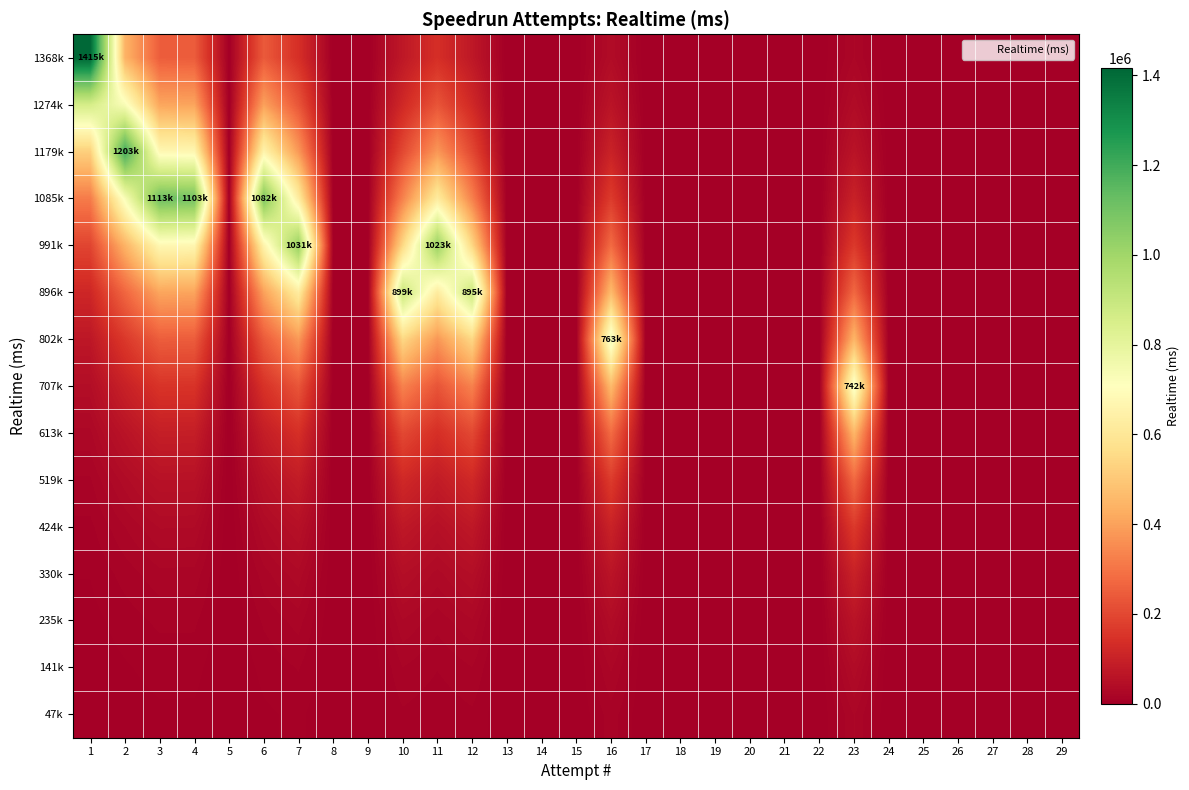

Reading right to left, list all the values displayed in this chart.

47k: 29=0.0	28=0.0	27=0.0	26=0.0	25=0.0	24=0.0	23=22408.3	22=0.0	21=0.0	20=0.0	19=0.0	18=0.0	17=0.0	16=13989.5	15=0.0	14=0.0	13=0.0	12=9947.7	11=6896.2	10=9988.2	9=0.0	8=0.0	7=6950.0	6=4424.9	5=0.0	4=4510.3	3=4552.7	2=2982.5	1=1291.0
141k: 29=0.0	28=0.0	27=0.0	26=0.0	25=0.0	24=0.0	23=36945.0	22=0.0	21=0.0	20=0.0	19=0.0	18=0.0	17=0.0	16=23064.8	15=0.0	14=0.0	13=0.0	12=16401.0	11=11370.0	10=16467.8	9=0.0	8=0.0	7=11458.6	6=7295.5	5=0.0	4=7436.3	3=7506.1	2=4917.3	1=2128.6
235k: 29=0.0	28=0.0	27=0.0	26=0.0	25=0.0	24=0.0	23=60912.1	22=0.0	21=0.0	20=0.0	19=0.0	18=0.0	17=0.0	16=38027.4	15=0.0	14=0.0	13=0.0	12=27040.6	11=18745.9	10=27150.9	9=0.0	8=0.0	7=18892.1	6=12028.2	5=0.0	4=12260.3	3=12375.4	2=8107.2	1=3509.4
330k: 29=0.0	28=0.0	27=0.0	26=0.0	25=0.0	24=0.0	23=100427.0	22=0.0	21=0.0	20=0.0	19=0.0	18=0.0	17=0.0	16=62696.6	15=0.0	14=0.0	13=0.0	12=44582.4	11=30906.8	10=44764.2	9=0.0	8=0.0	7=31147.7	6=19831.2	5=0.0	4=20213.8	3=20403.6	2=13366.6	1=5786.1
424k: 29=0.0	28=0.0	27=0.0	26=0.0	25=0.0	24=0.0	23=165576.2	22=0.0	21=0.0	20=0.0	19=0.0	18=0.0	17=0.0	16=103369.2	15=0.0	14=0.0	13=0.0	12=73504.0	11=50956.7	10=73803.7	9=0.0	8=0.0	7=51353.9	6=32696.1	5=0.0	4=33327.0	3=33639.9	2=22037.8	1=9539.6
519k: 29=0.0	28=0.0	27=0.0	26=0.0	25=0.0	24=0.0	23=272989.0	22=0.0	21=0.0	20=0.0	19=0.0	18=0.0	17=0.0	16=170427.0	15=0.0	14=0.0	13=0.0	12=121187.6	11=84013.4	10=121681.7	9=0.0	8=0.0	7=84668.3	6=53906.7	5=0.0	4=54946.9	3=55462.7	2=36334.2	1=15728.2
613k: 29=0.0	28=0.0	27=0.0	26=0.0	25=0.0	24=0.0	23=450082.7	22=0.0	21=0.0	20=0.0	19=0.0	18=0.0	17=0.0	16=280986.7	15=0.0	14=0.0	13=0.0	12=199804.6	11=138514.7	10=200619.2	9=0.0	8=0.0	7=139594.4	6=88877.1	5=0.0	4=90592.1	3=91442.6	2=59904.9	1=25931.4
707k: 29=0.0	28=0.0	27=0.0	26=0.0	25=0.0	24=0.0	23=742061.0	22=0.0	21=0.0	20=0.0	19=0.0	18=0.0	17=0.0	16=463268.7	15=0.0	14=0.0	13=0.0	12=329422.1	11=228372.2	10=330765.2	9=0.0	8=0.0	7=230152.3	6=146533.6	5=0.0	4=149361.2	3=150763.4	2=98766.5	1=42753.6
802k: 29=0.0	28=0.0	27=0.0	26=0.0	25=0.0	24=0.0	23=450082.7	22=0.0	21=0.0	20=0.0	19=0.0	18=0.0	17=0.0	16=763801.0	15=0.0	14=0.0	13=0.0	12=543125.2	11=376522.0	10=545339.6	9=0.0	8=0.0	7=379457.0	6=241593.1	5=0.0	4=246254.9	3=248566.8	2=162838.4	1=70488.8
896k: 29=0.0	28=0.0	27=0.0	26=0.0	25=0.0	24=0.0	23=272989.0	22=0.0	21=0.0	20=0.0	19=0.0	18=0.0	17=0.0	16=463268.7	15=0.0	14=0.0	13=0.0	12=895462.0	11=620779.9	10=899113.0	9=0.0	8=0.0	7=625618.8	6=398319.6	5=0.0	4=406005.7	3=409817.3	2=268475.1	1=116216.4
991k: 29=0.0	28=0.0	27=0.0	26=0.0	25=0.0	24=0.0	23=165576.2	22=0.0	21=0.0	20=0.0	19=0.0	18=0.0	17=0.0	16=280986.7	15=0.0	14=0.0	13=0.0	12=543125.2	11=1023493.0	10=545339.6	9=0.0	8=0.0	7=1031471.0	6=656718.0	5=0.0	4=669390.3	3=675674.5	2=442640.6	1=191608.5
1085k: 29=0.0	28=0.0	27=0.0	26=0.0	25=0.0	24=0.0	23=100427.0	22=0.0	21=0.0	20=0.0	19=0.0	18=0.0	17=0.0	16=170427.0	15=0.0	14=0.0	13=0.0	12=329422.1	11=620779.9	10=330765.2	9=0.0	8=0.0	7=625618.8	6=1082745.0	5=0.0	4=1103638.0	3=1113999.0	2=729791.0	1=315909.0
1179k: 29=0.0	28=0.0	27=0.0	26=0.0	25=0.0	24=0.0	23=60912.1	22=0.0	21=0.0	20=0.0	19=0.0	18=0.0	17=0.0	16=103369.2	15=0.0	14=0.0	13=0.0	12=199804.6	11=376522.0	10=200619.2	9=0.0	8=0.0	7=379457.0	6=656718.0	5=0.0	4=669390.3	3=675674.5	2=1203222.0	1=520845.9
1274k: 29=0.0	28=0.0	27=0.0	26=0.0	25=0.0	24=0.0	23=36945.0	22=0.0	21=0.0	20=0.0	19=0.0	18=0.0	17=0.0	16=62696.6	15=0.0	14=0.0	13=0.0	12=121187.6	11=228372.2	10=121681.7	9=0.0	8=0.0	7=230152.3	6=398319.6	5=0.0	4=406005.7	3=409817.3	2=729791.0	1=858729.7
1368k: 29=0.0	28=0.0	27=0.0	26=0.0	25=0.0	24=0.0	23=22408.3	22=0.0	21=0.0	20=0.0	19=0.0	18=0.0	17=0.0	16=38027.4	15=0.0	14=0.0	13=0.0	12=73504.0	11=138514.7	10=73803.7	9=0.0	8=0.0	7=139594.4	6=241593.1	5=0.0	4=246254.9	3=248566.8	2=442640.6	1=1415806.0